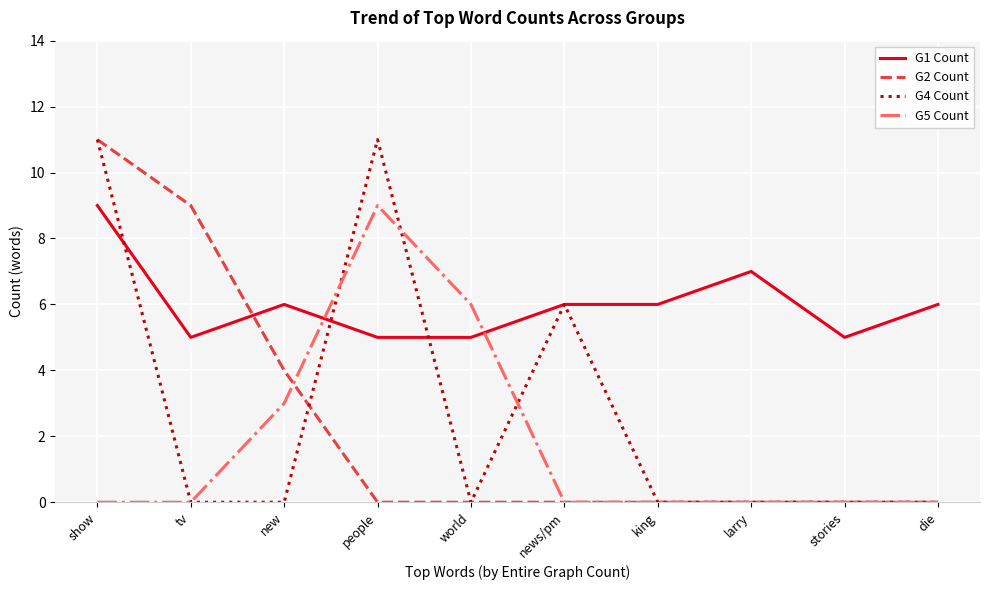

What is the difference between the highest and lowest values at show?

11